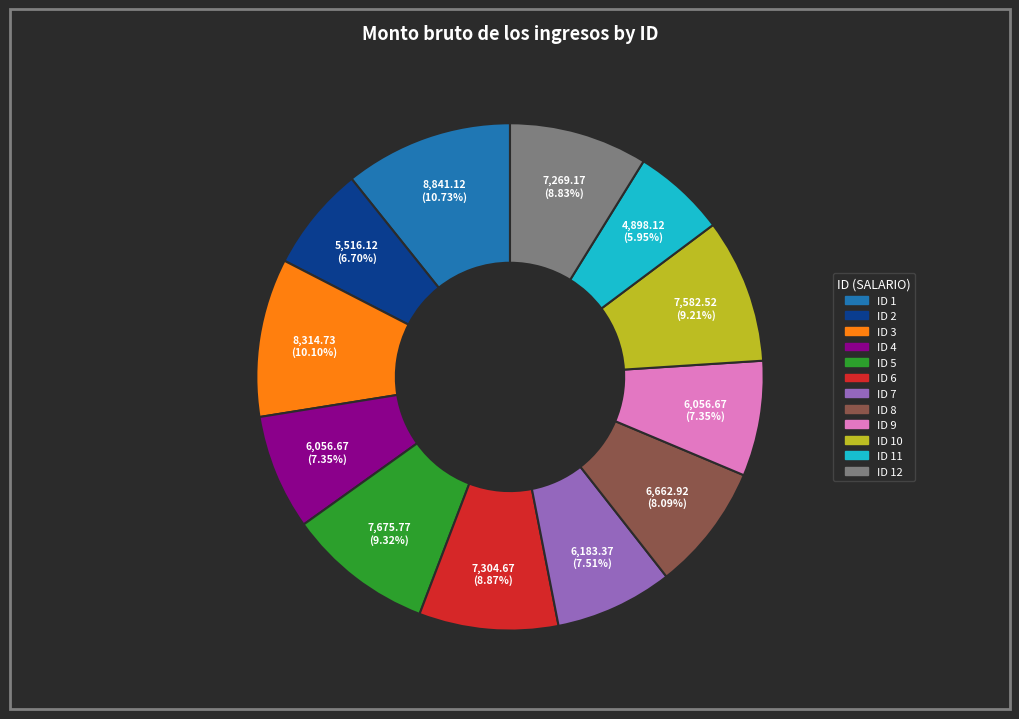

Is there any slice that represents more than half of the pie?

No